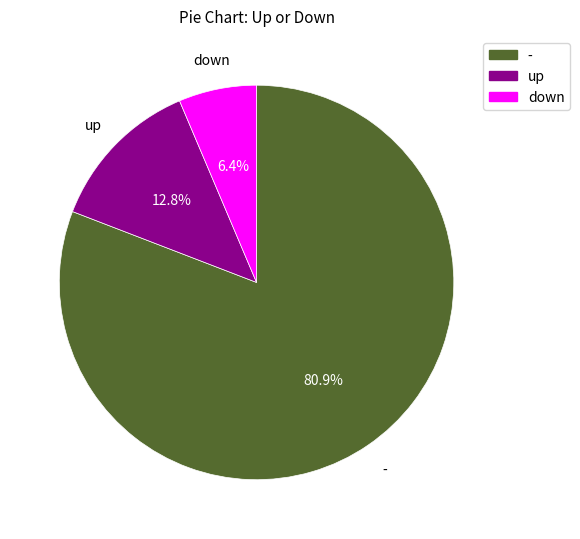

The down slice represents 6% of the pie. True or false?

True